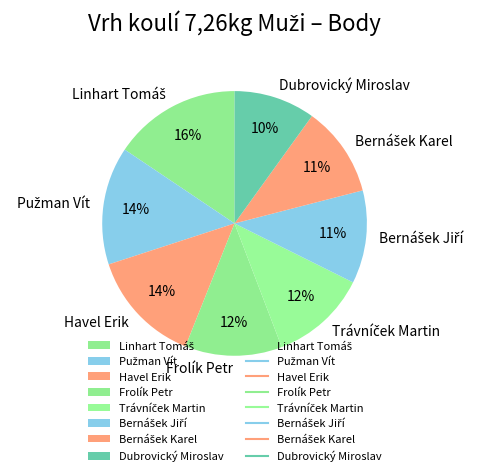

Is the sum of Dubrovický Miroslav and Havel Erik greater than half?

No